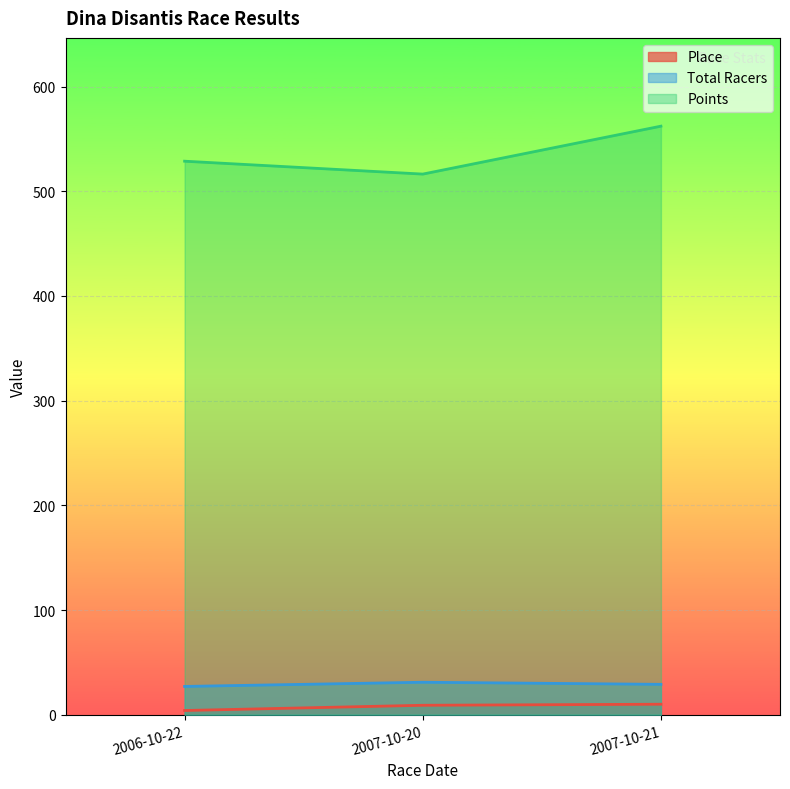

What is the approximate value of Points at 2006-10-22?

528.8